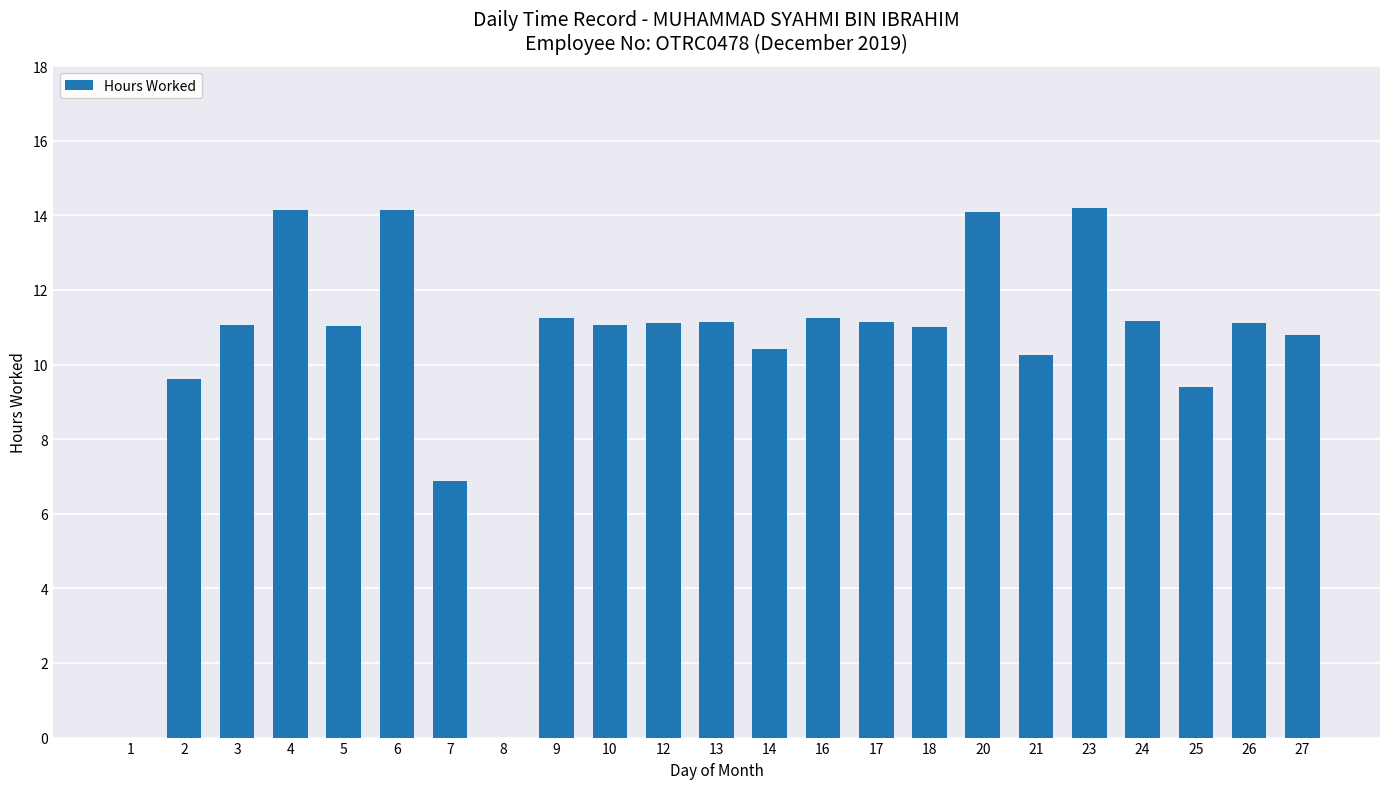

Is it true that the value at 24 is 5.7?

False